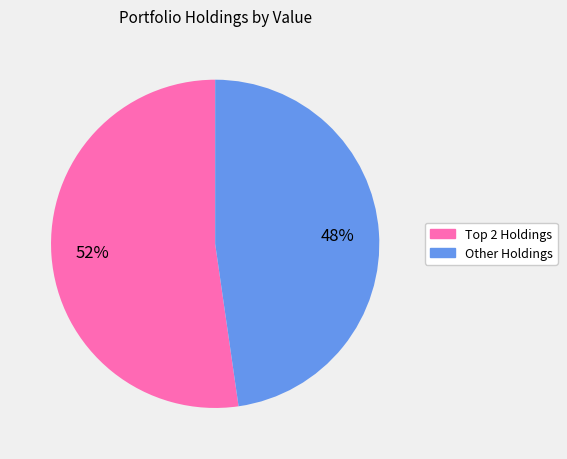

Is there any slice that represents more than half of the pie?

Yes